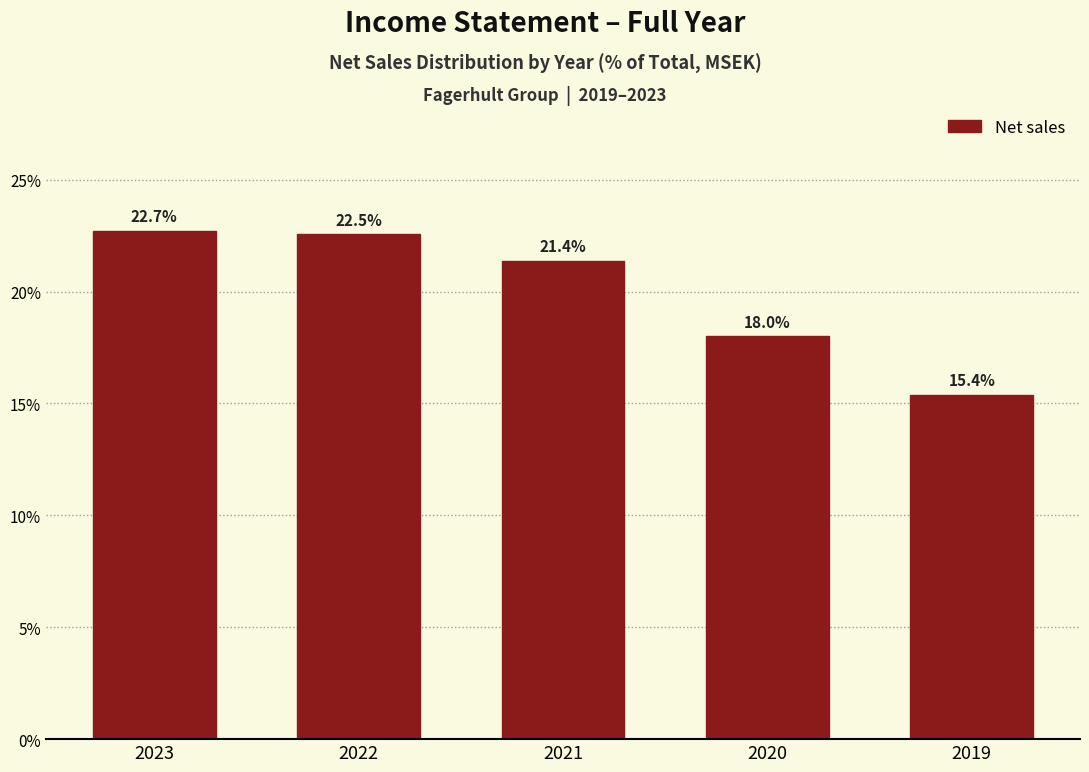

Reading left to right, list all the values displayed in this chart.

2023=22.7	2022=22.5	2021=21.4	2020=18.0	2019=15.4